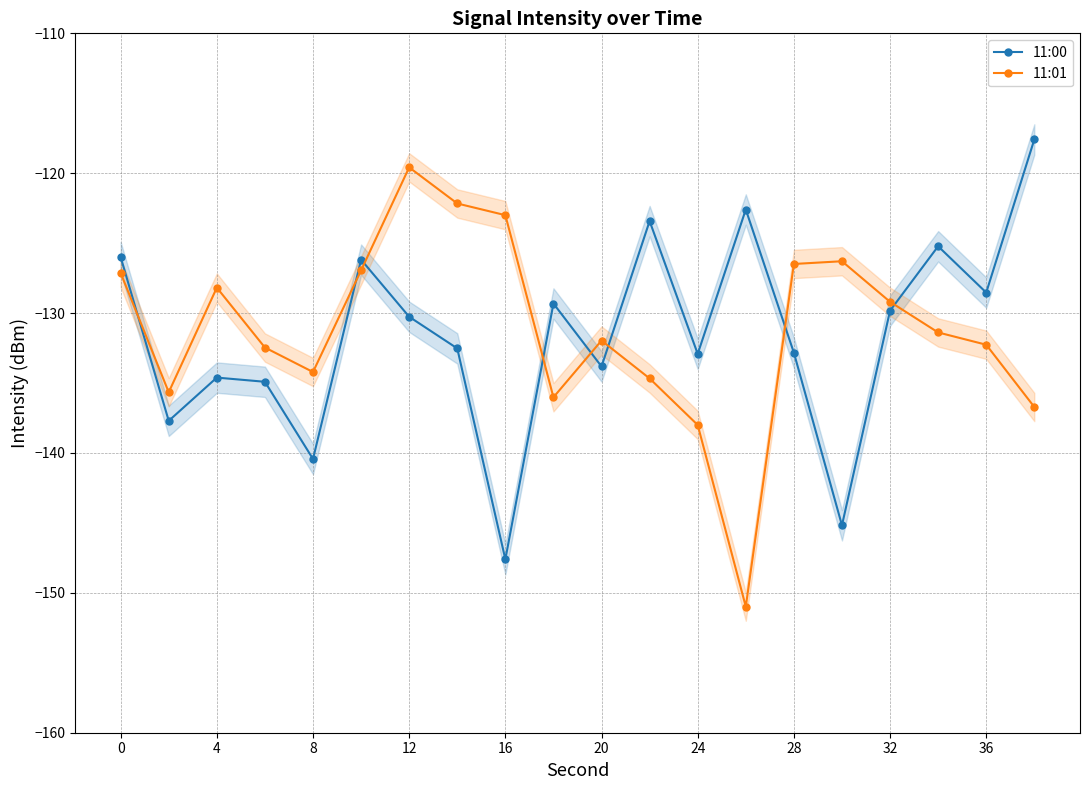

After their last crossing, which series has the higher values: 11:00 or 11:01?

11:00